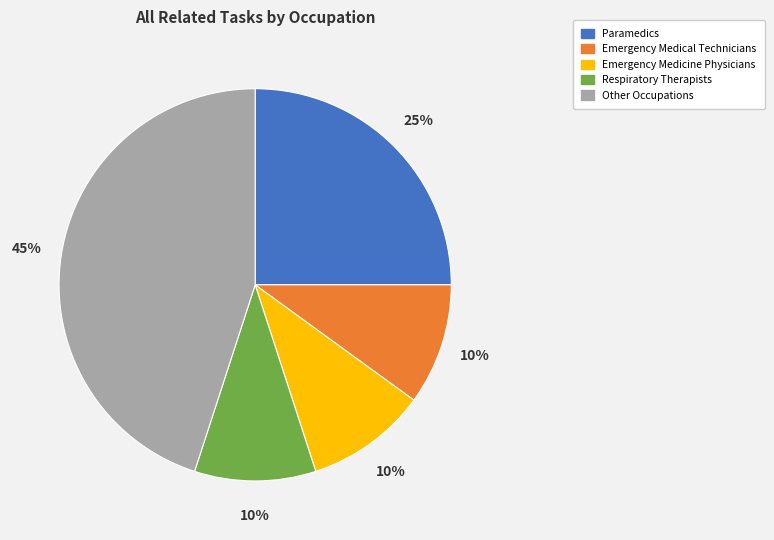

What is the largest slice in the pie chart?

Other Occupations